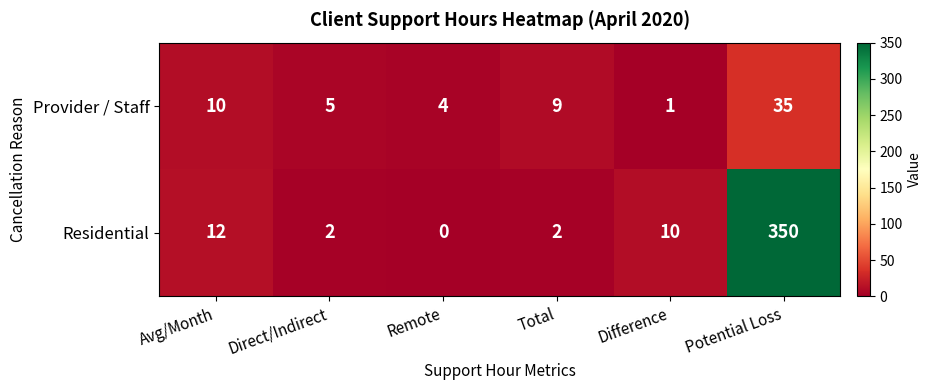

What is the difference between the highest and lowest values at Total?

7